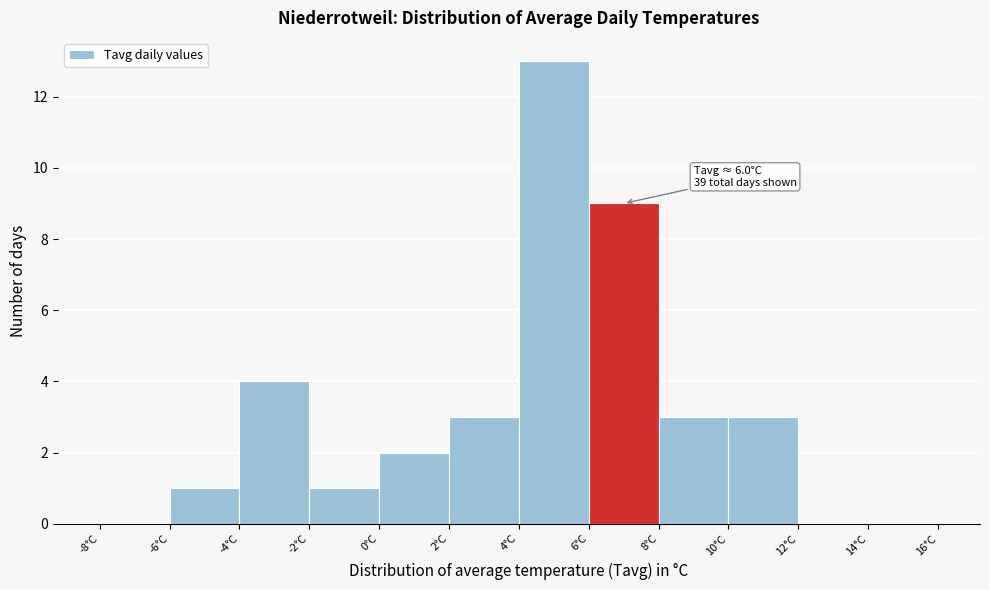

Which range on the x-axis has the tallest bar?

4 to 6